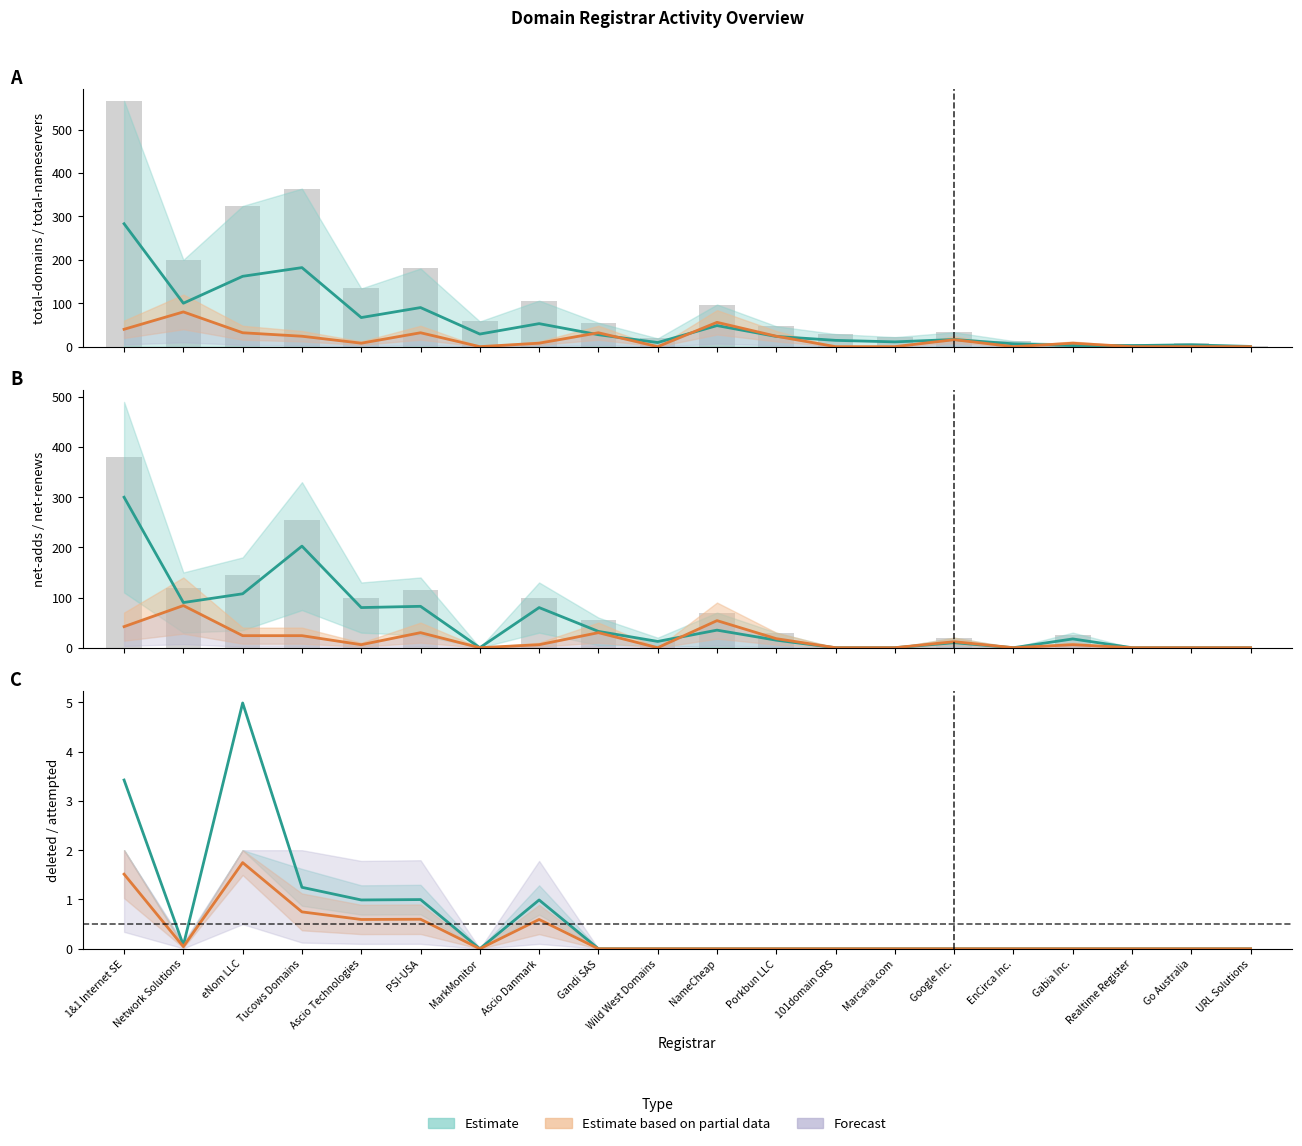

What is the sum of the attempted-adds values at Ascio Technologies and 1&1 Internet SE?

48.0